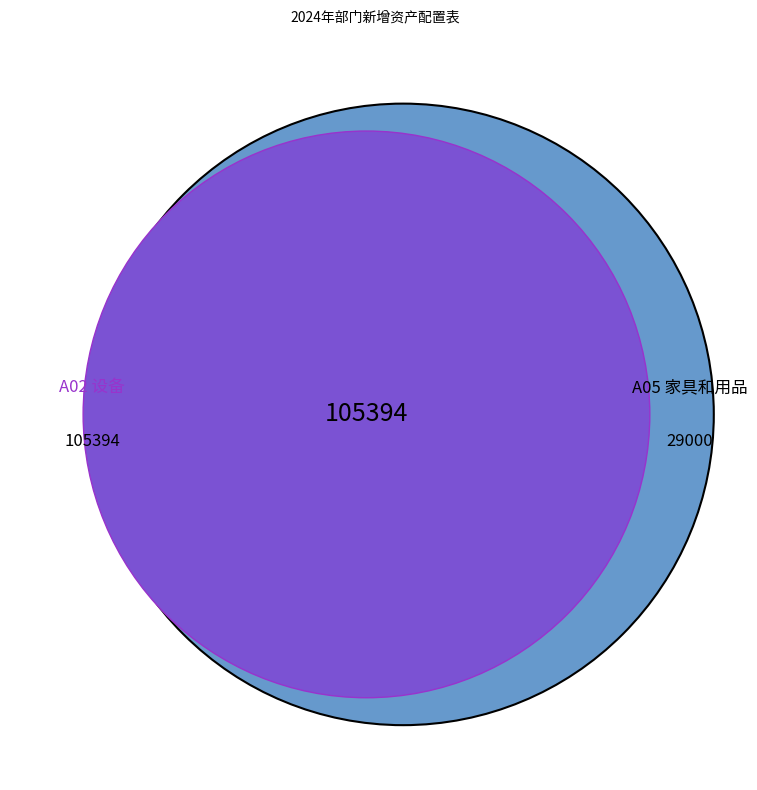

What percentage is the A05 家具和用品 slice, to the nearest percent?

29%